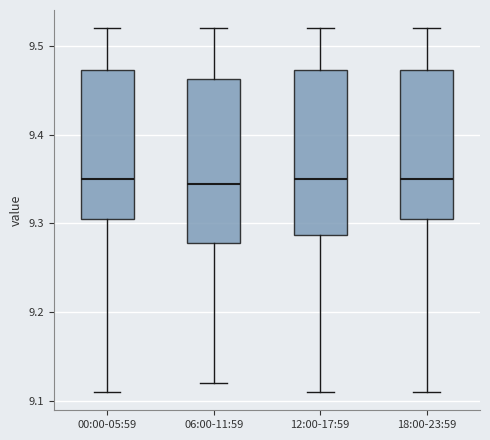

Where does the median line of the box for 06:00-11:59 sit on the y-axis? The values are not printed on the chart, so give them approximately, as read against the axis.

9.35